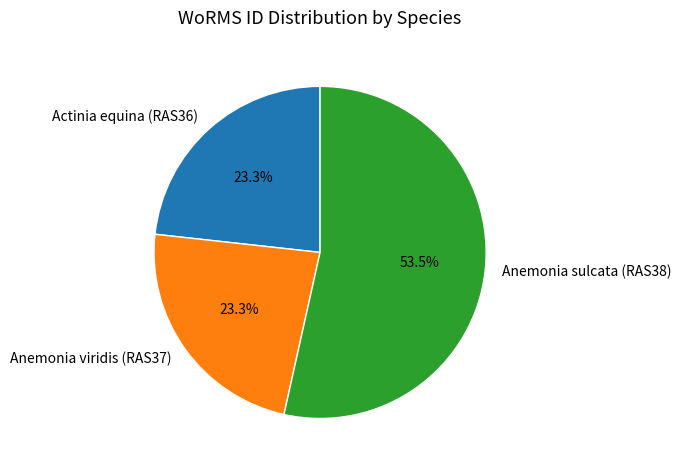

What percentage is NOT represented by Actinia equina (RAS36)?

76.7%